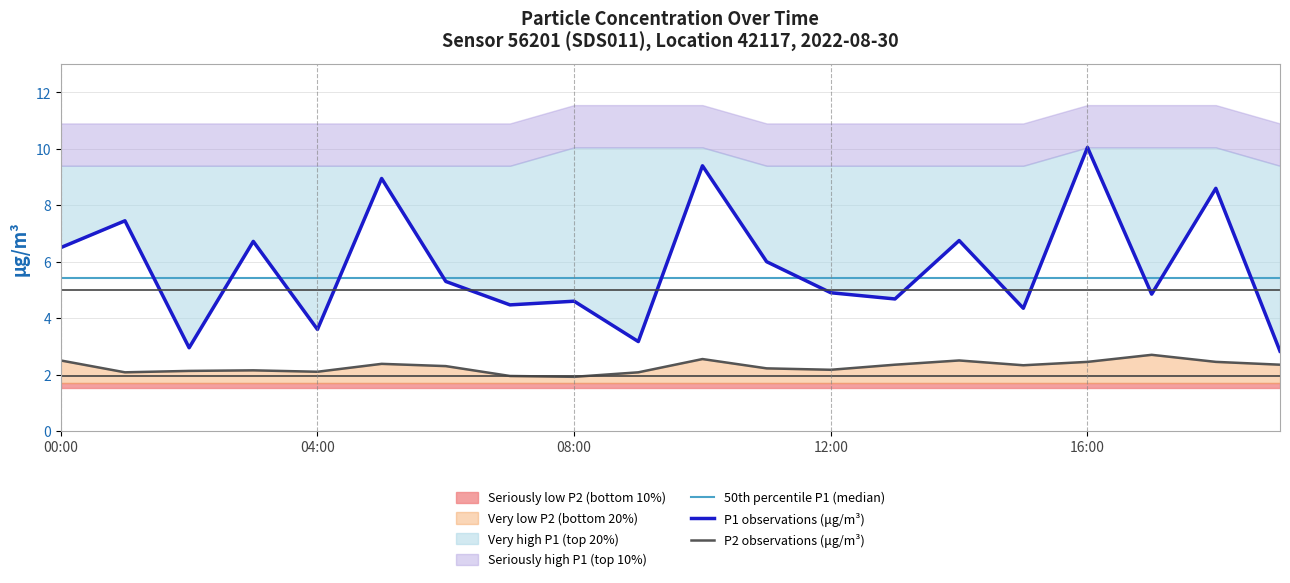

Which label corresponds to the largest value in the chart?

16:00